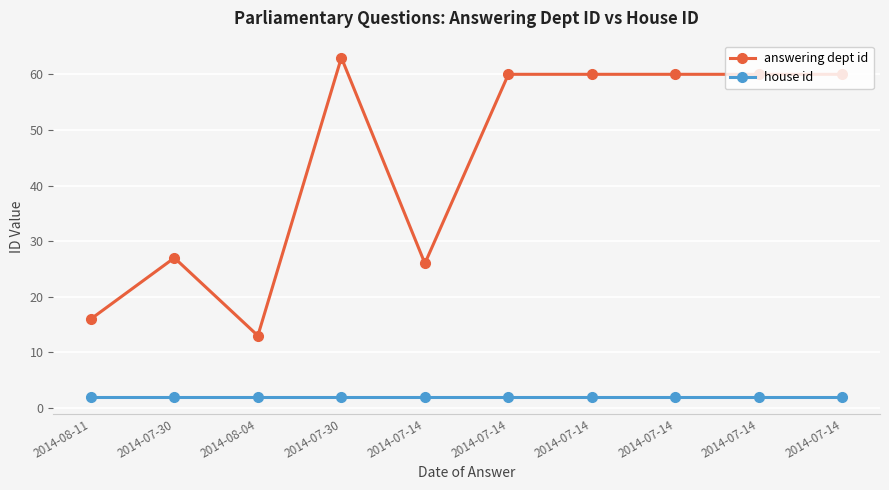

Which series has the largest total across all categories?

answering dept id